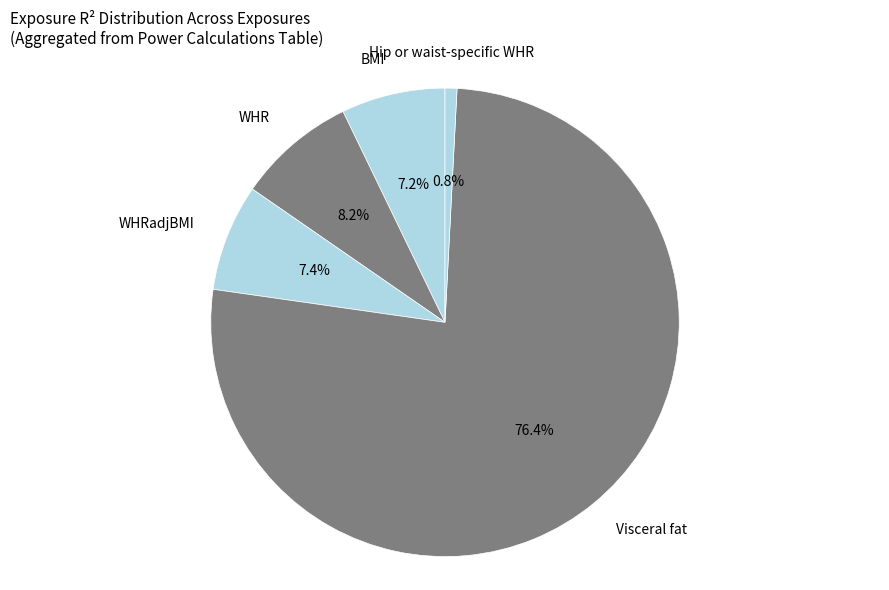

How many slices are in this pie chart?

5